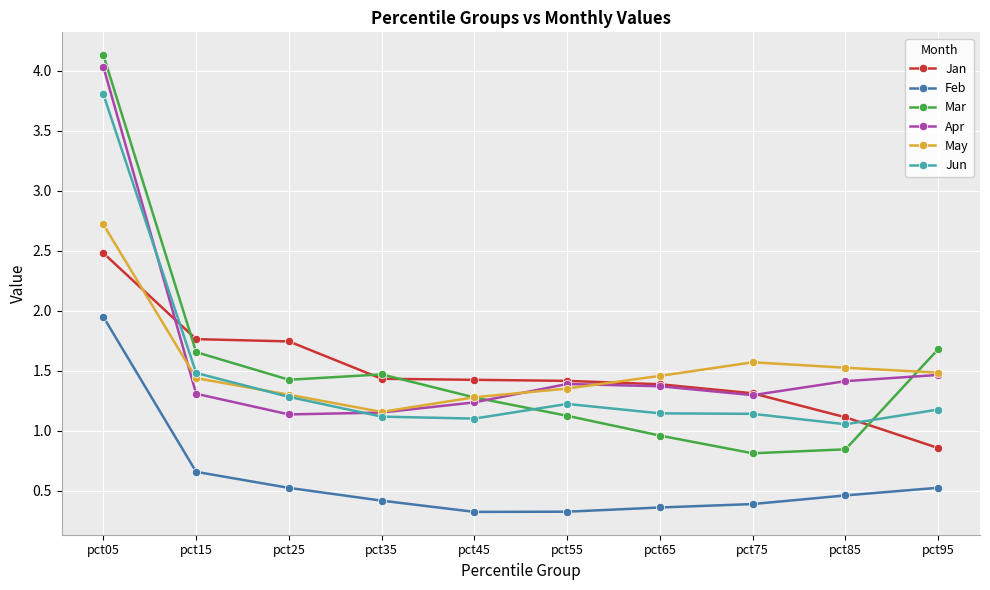

What is the greatest value displayed?

4.1